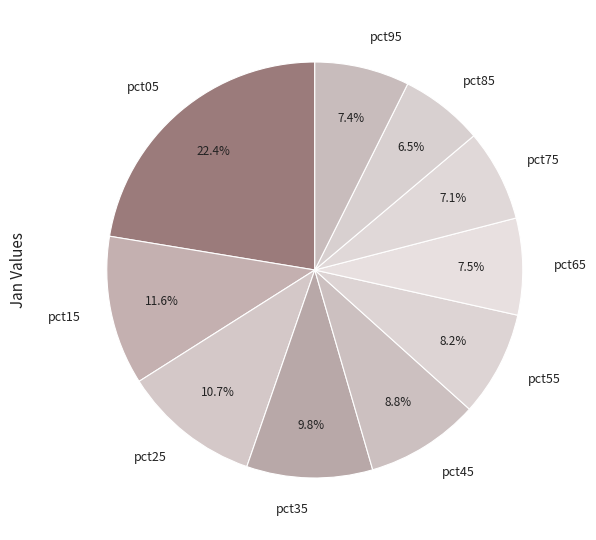

Is pct05 the majority of the pie?

No